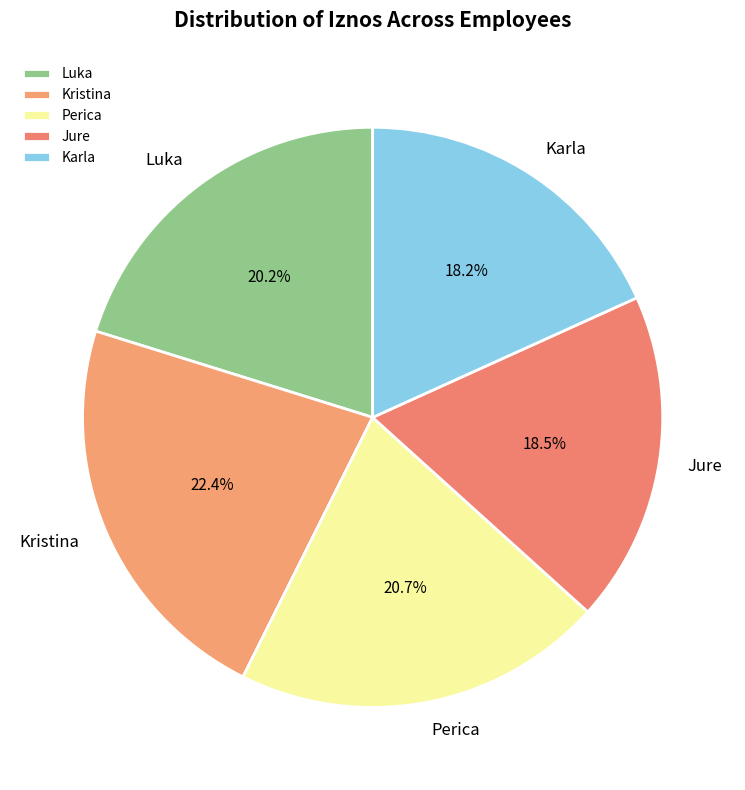

Does Perica account for over 50% of the chart?

No